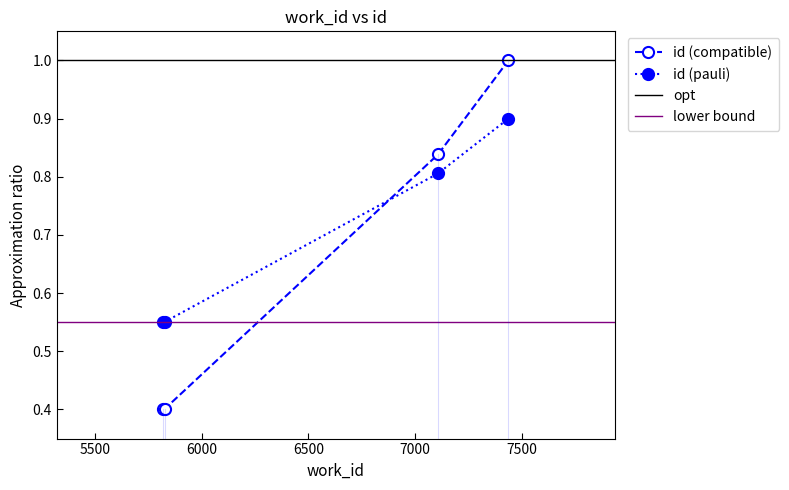

List the labels in order of value, largest first.

7438, 7108, 5828, 5821